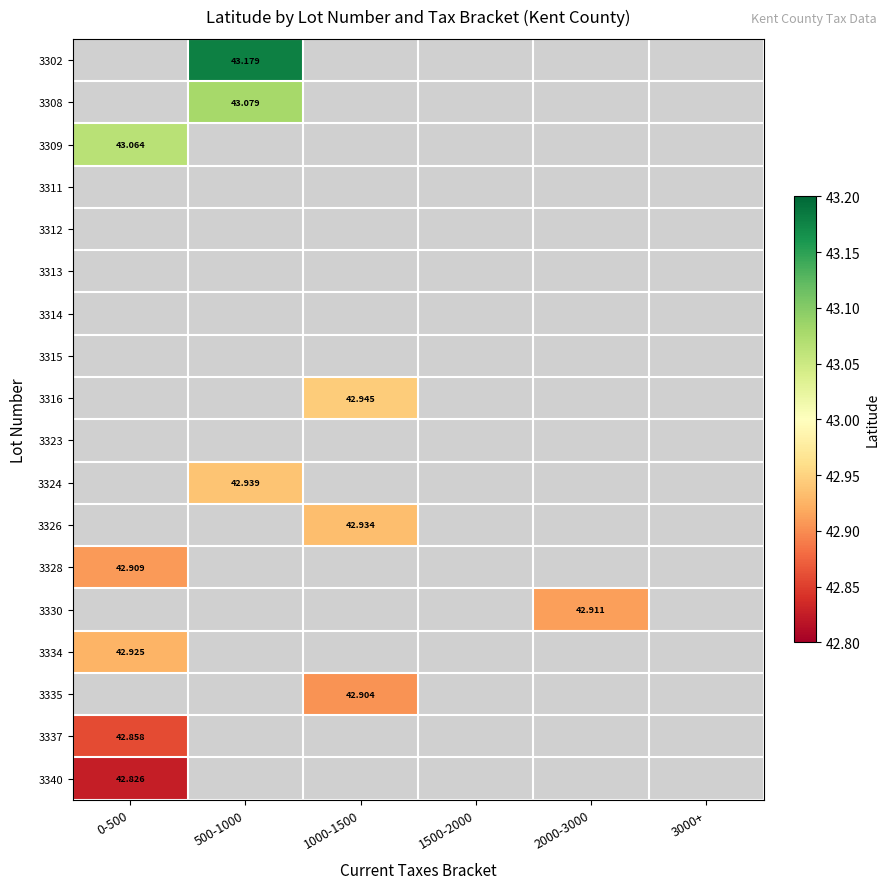

What is the greatest value displayed?

43.2